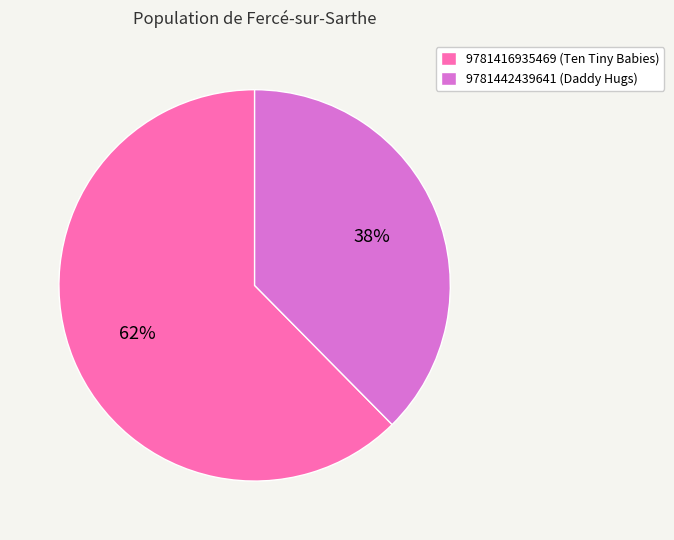

How many segments does this pie chart have?

2